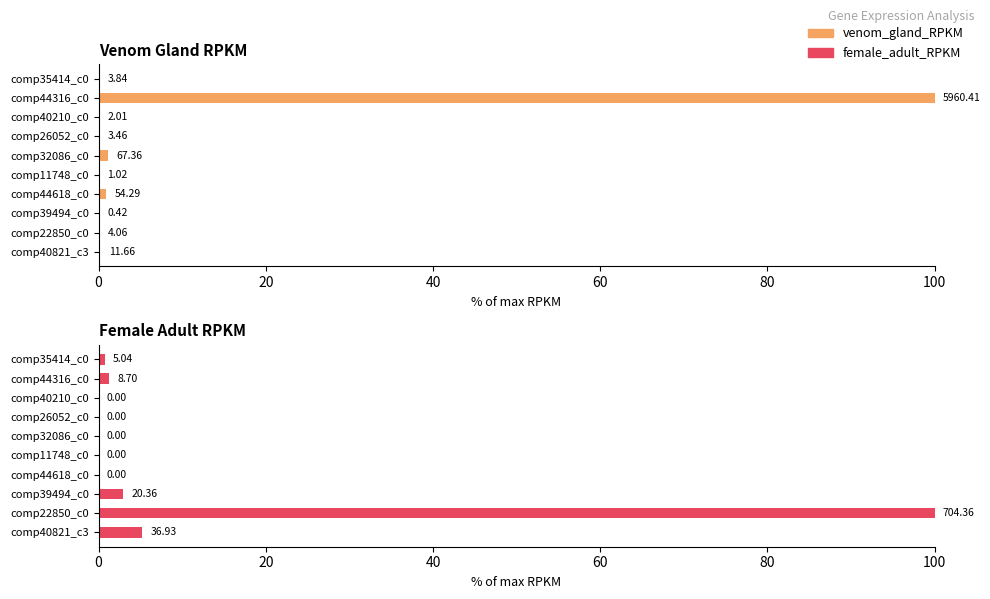

Between comp35414_c0 and comp22850_c0, which series saw the biggest shift?

female_adult_RPKM